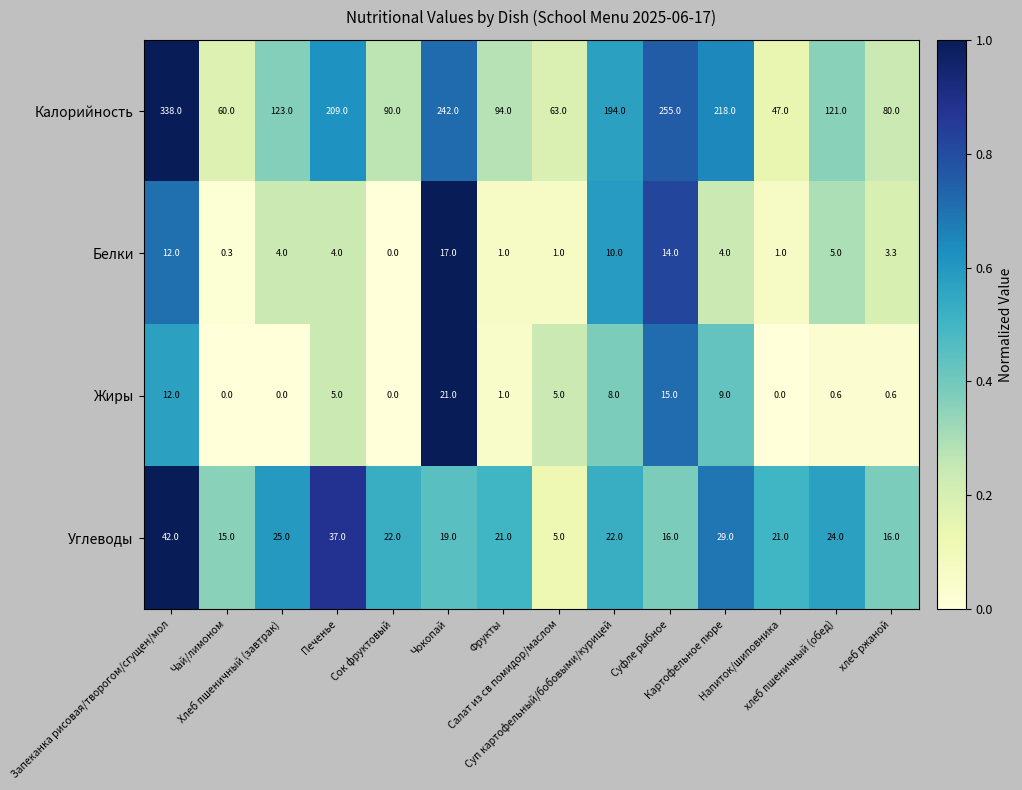

Rank the series by their maximum value, from highest to lowest.

Калорийность, Углеводы, Жиры, Белки